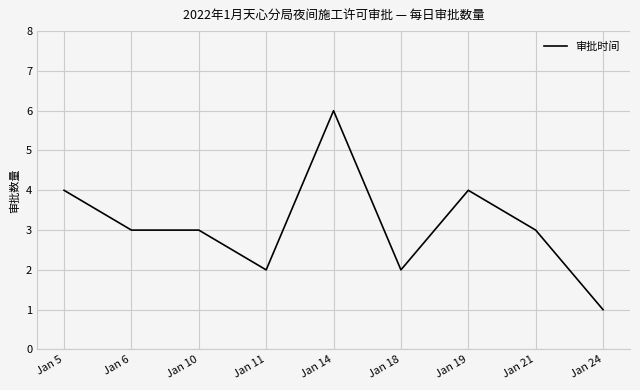

At which category does the chart reach its minimum across all series?

Jan 24